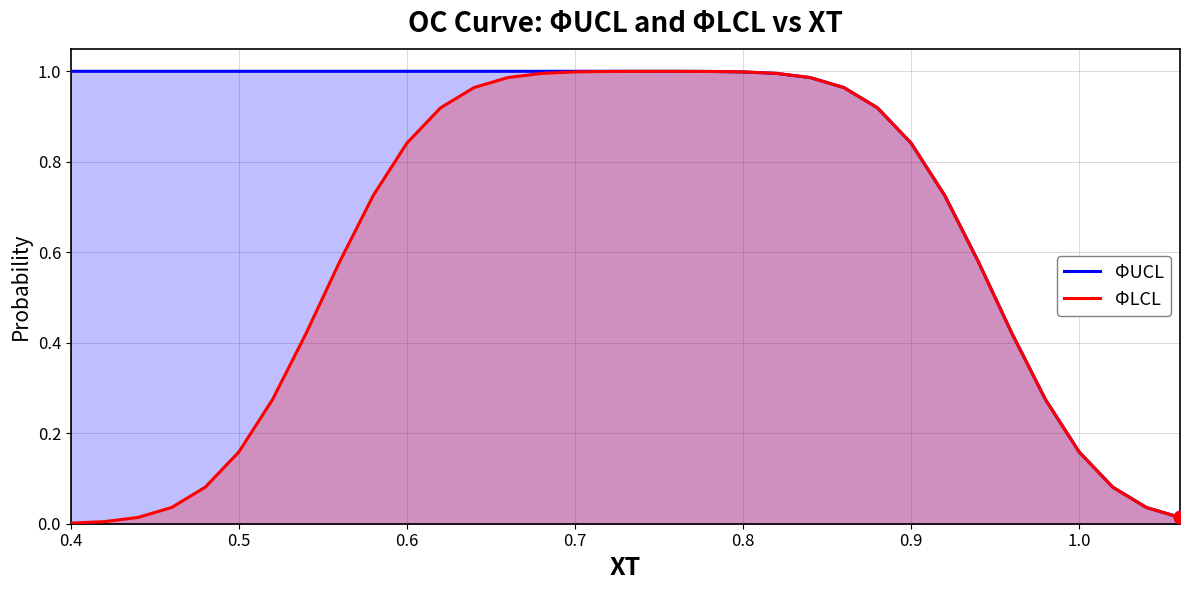

Which series has the widest spread of Y values?

ΦLCL